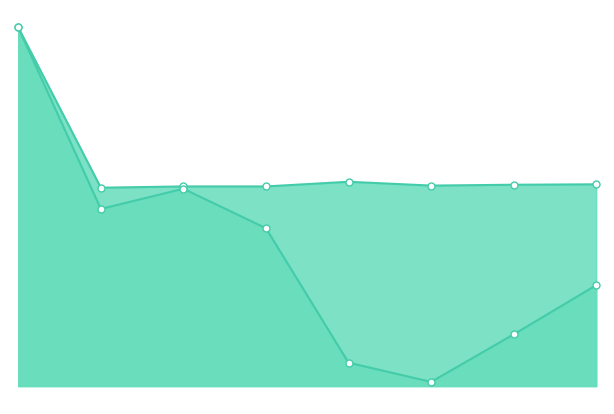

What is the value of the задолженность point at the 5th from the left?

215.7